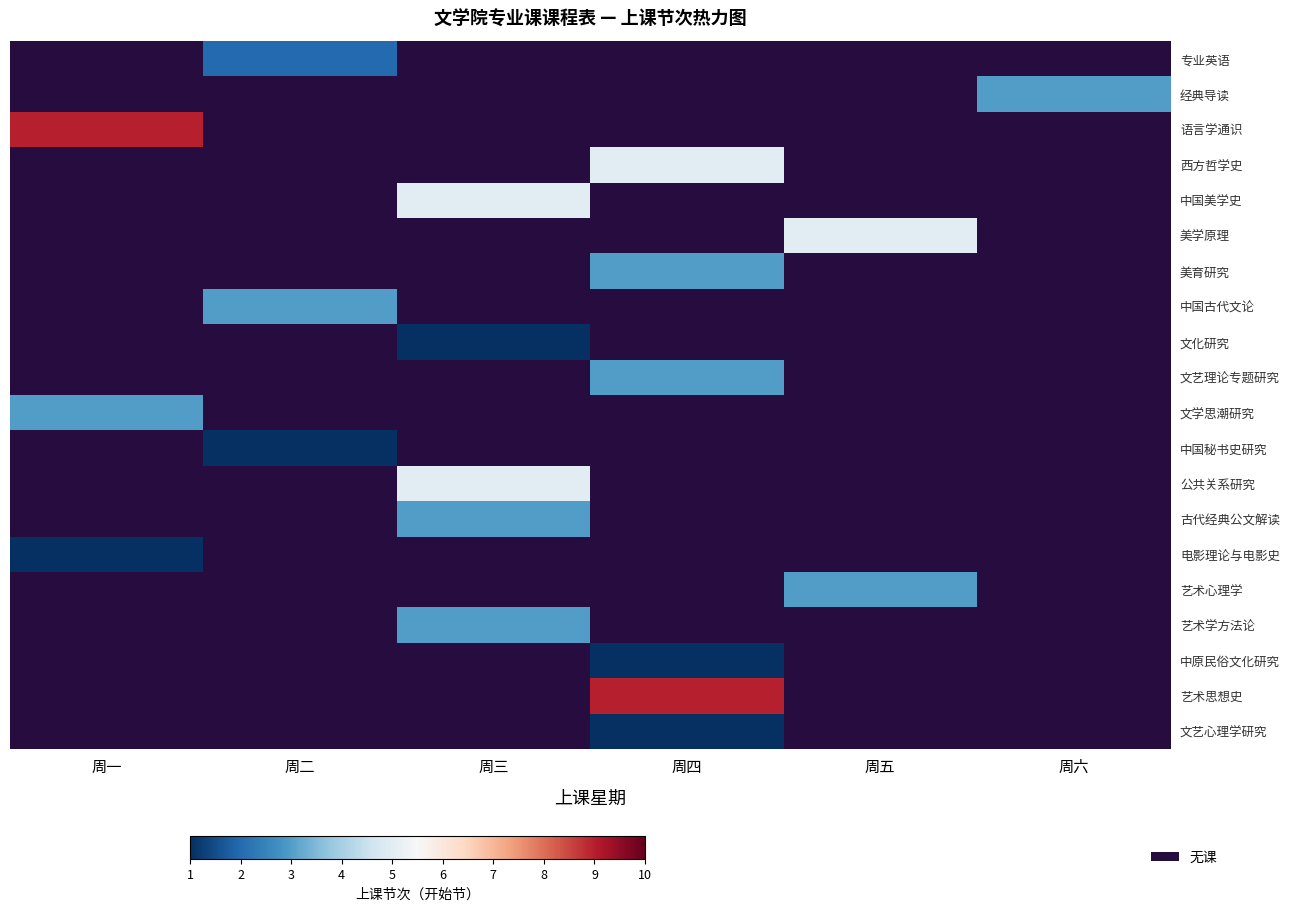

Count the number of categories in the chart.

6